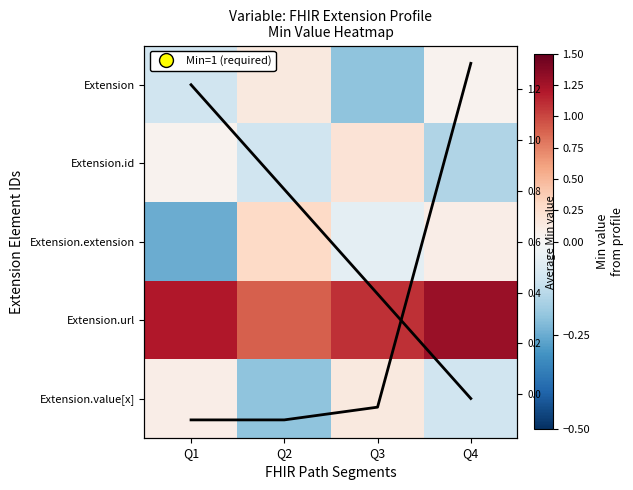

Is it true that Extension.url equals 0.9 at Q2?

True